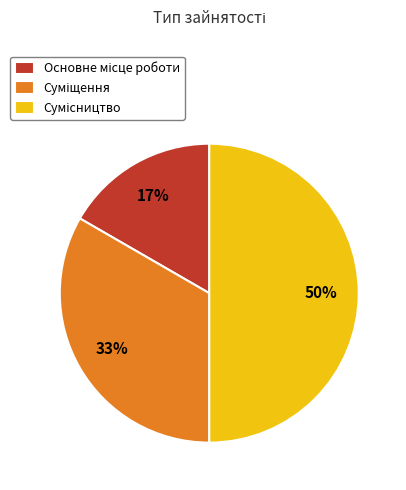

Count the number of slices in the pie.

3